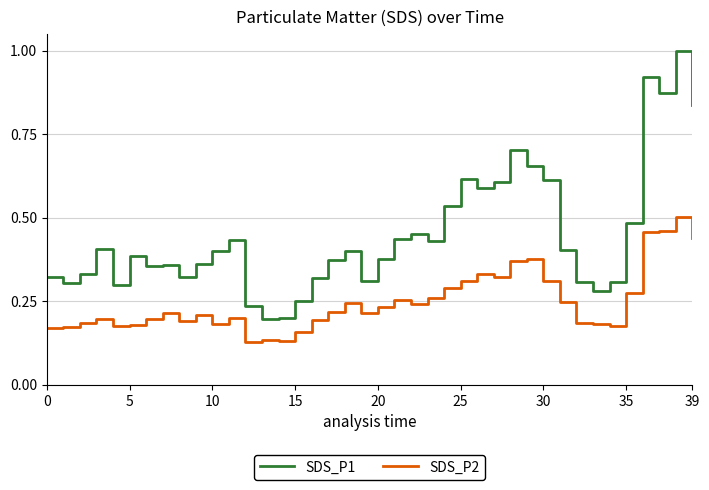

True or false: SDS_P2 has more than 1 points higher than both neighbors.

True